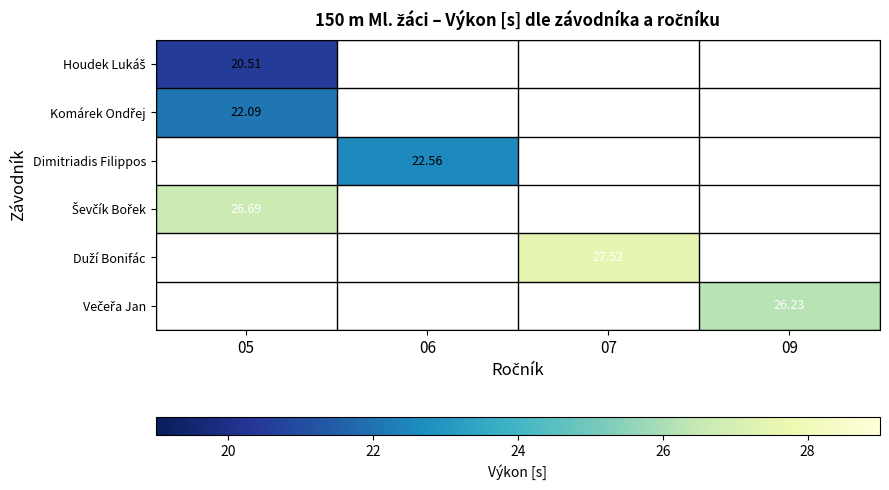

What is the greatest value displayed?

27.5